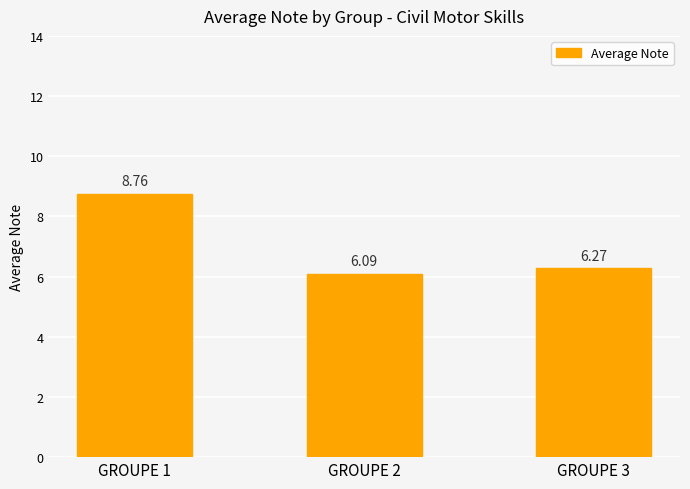

What is the difference between the maximum and minimum values?

2.7